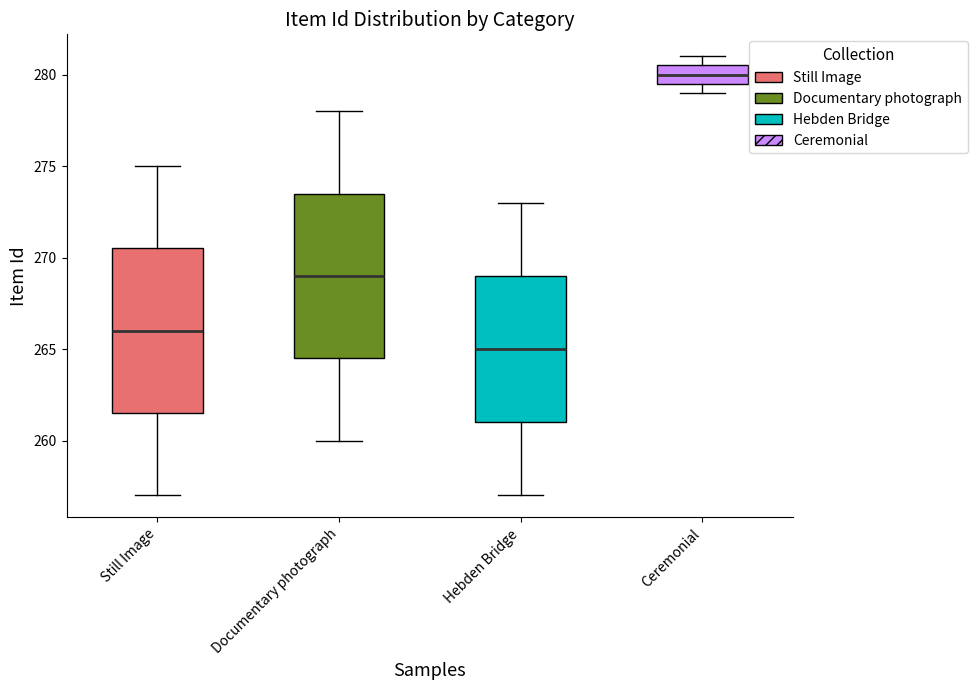

Reading left to right, transcribe this box plot: for each box, give where its median line is, the range the box spans, and where its two whiskers end, as read against the y-axis. The values are not printed on the chart, so give them approximately, as read against the axis.

Still Image: median 266.0, box 261.5 to 270.5, whiskers 257.0 to 275.0
Documentary photograph: median 269.0, box 264.5 to 273.5, whiskers 260.0 to 278.0
Hebden Bridge: median 265.0, box 261.0 to 269.0, whiskers 257.0 to 273.0
Ceremonial: median 280.0, box 279.5 to 280.5, whiskers 279.0 to 281.0